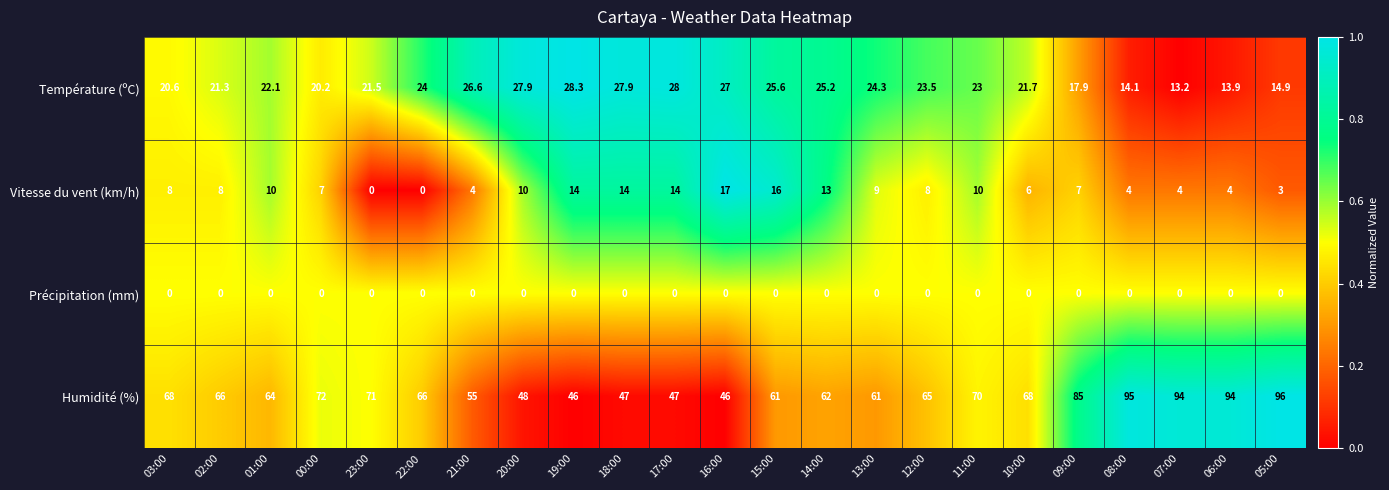

Which series changed the most between 14:00 and 13:00?

Vitesse du vent (km/h)